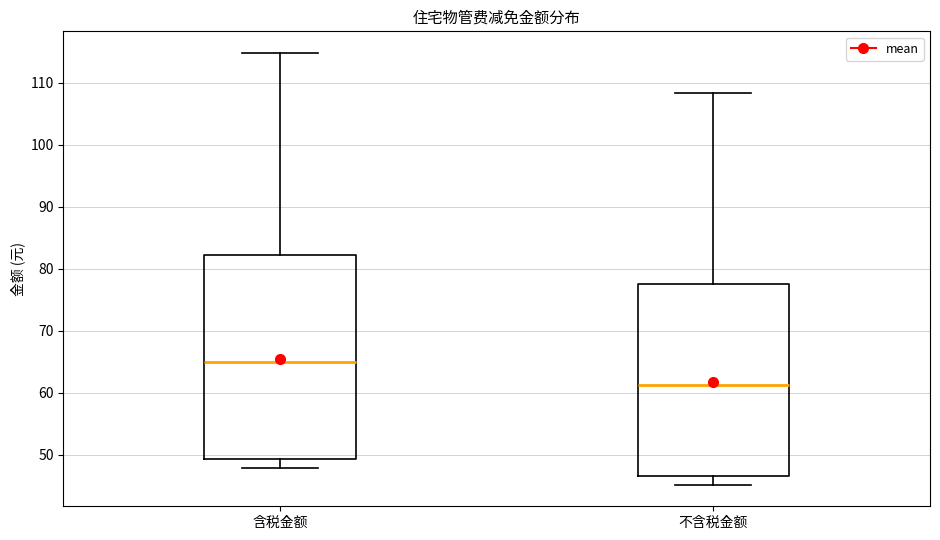

Which box is the tallest, from its lower edge to its upper edge?

含税金额